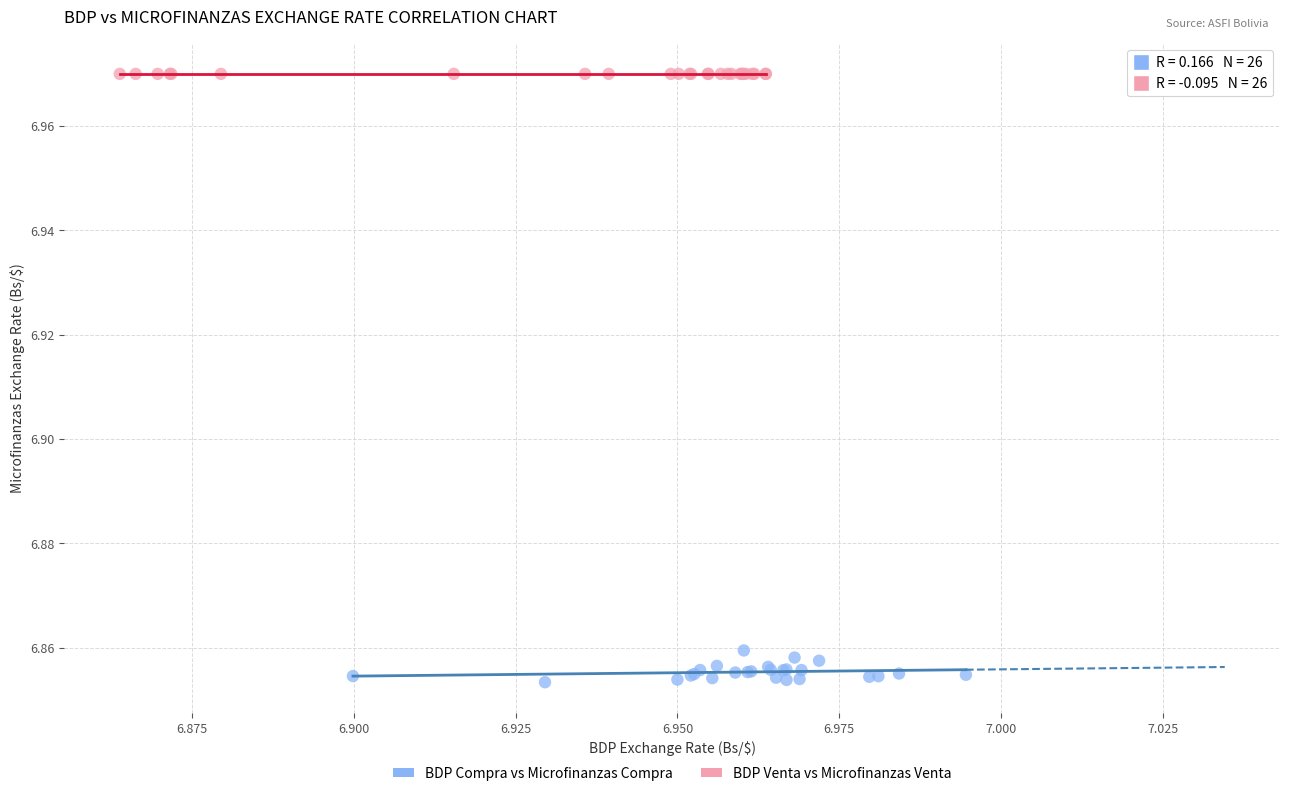

Which series has the largest Y range (max minus min)?

BDP Compra vs Microfinanzas Compra